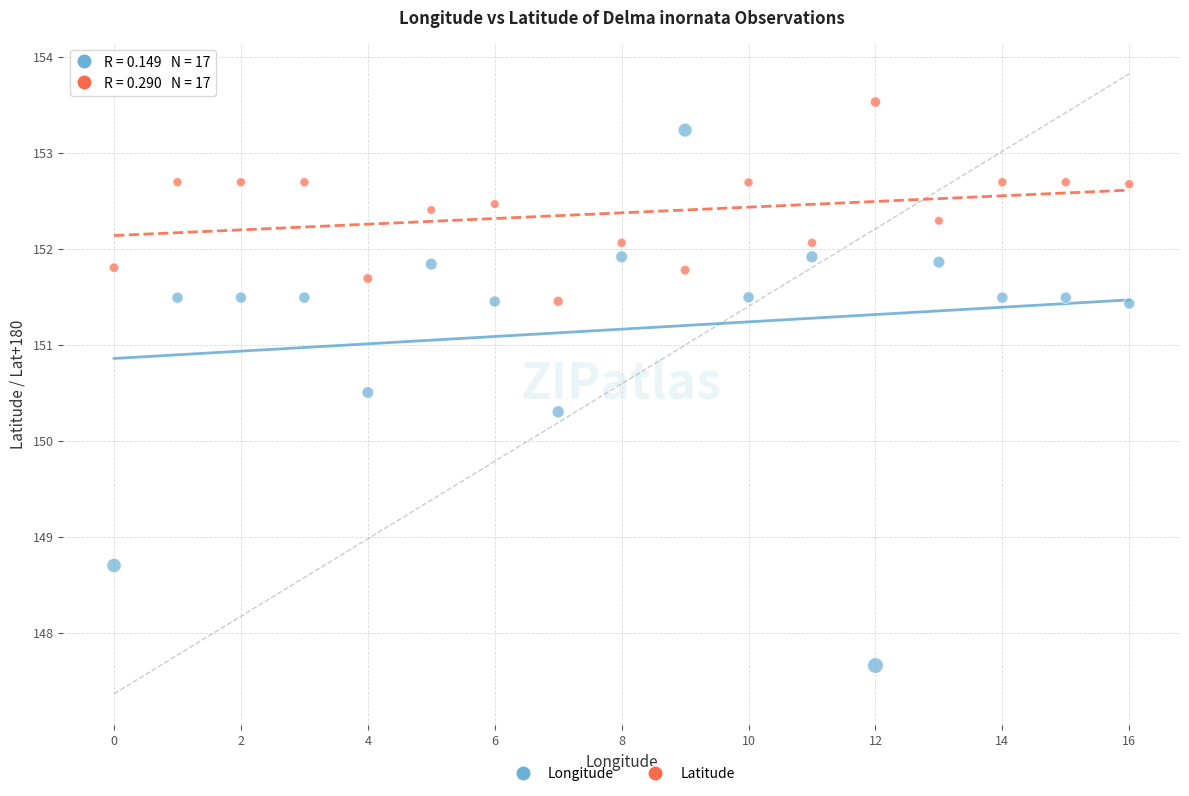

Across all data points, what is the range of Y values (max minus min)?

5.9